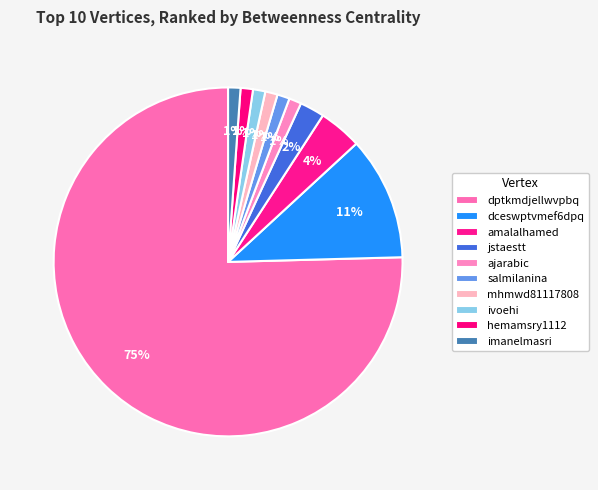

Between dceswptvmef6dpq and ivoehi, which is larger?

dceswptvmef6dpq